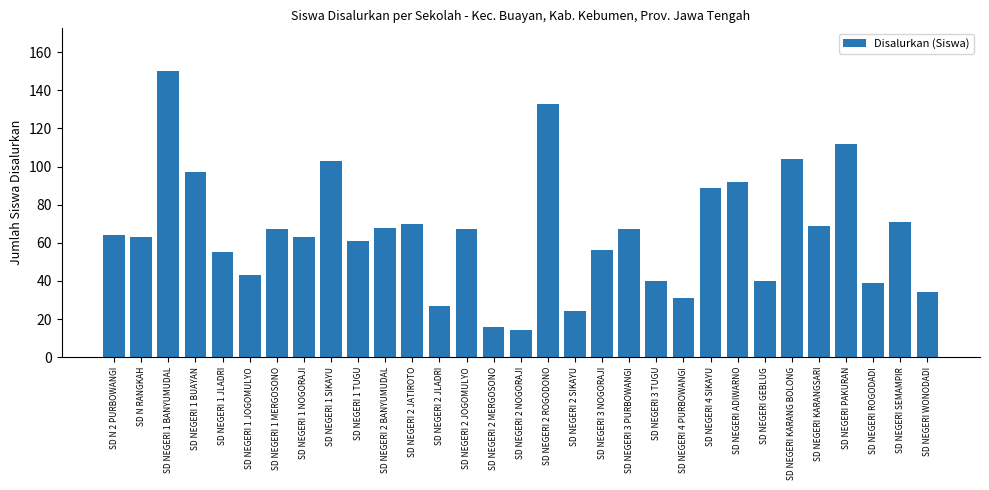

Between SD NEGERI 1 BUAYAN and SD NEGERI 2 JATIROTO, which is larger?

SD NEGERI 1 BUAYAN